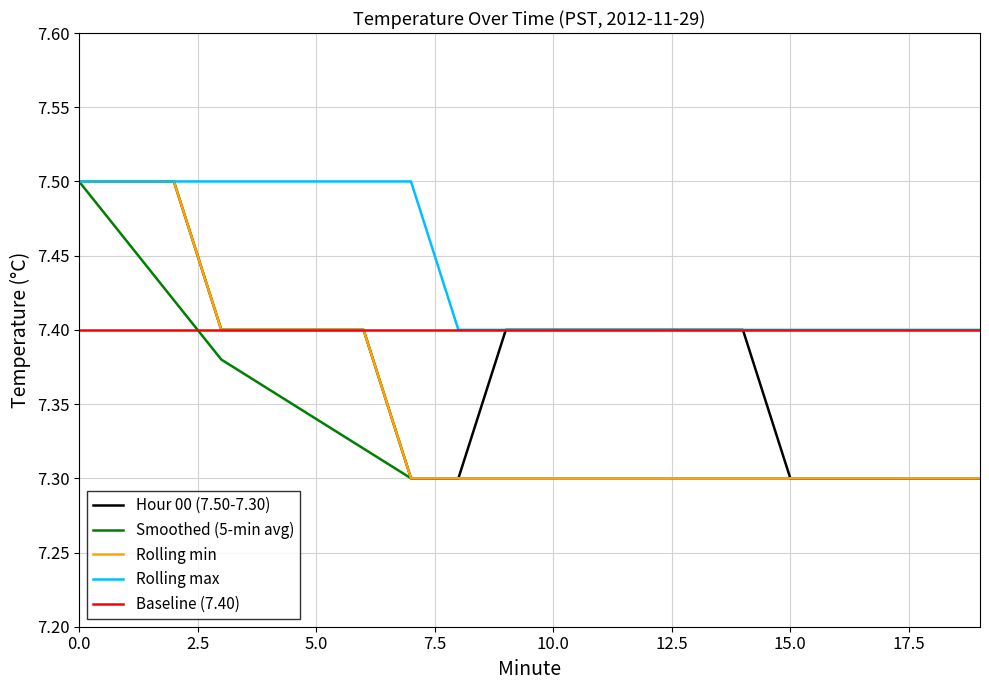

Which series has the largest total across all categories?

Rolling max